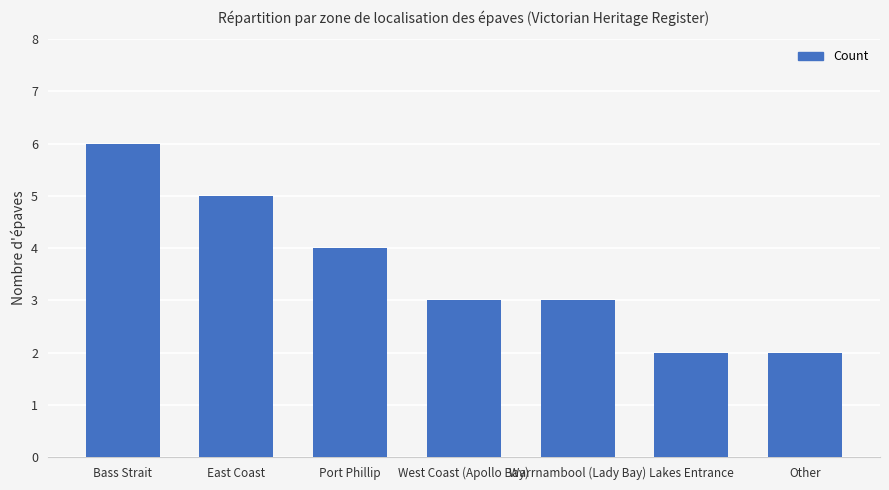

The chart shows a value of 5 at Warrnambool (Lady Bay). True or false?

False